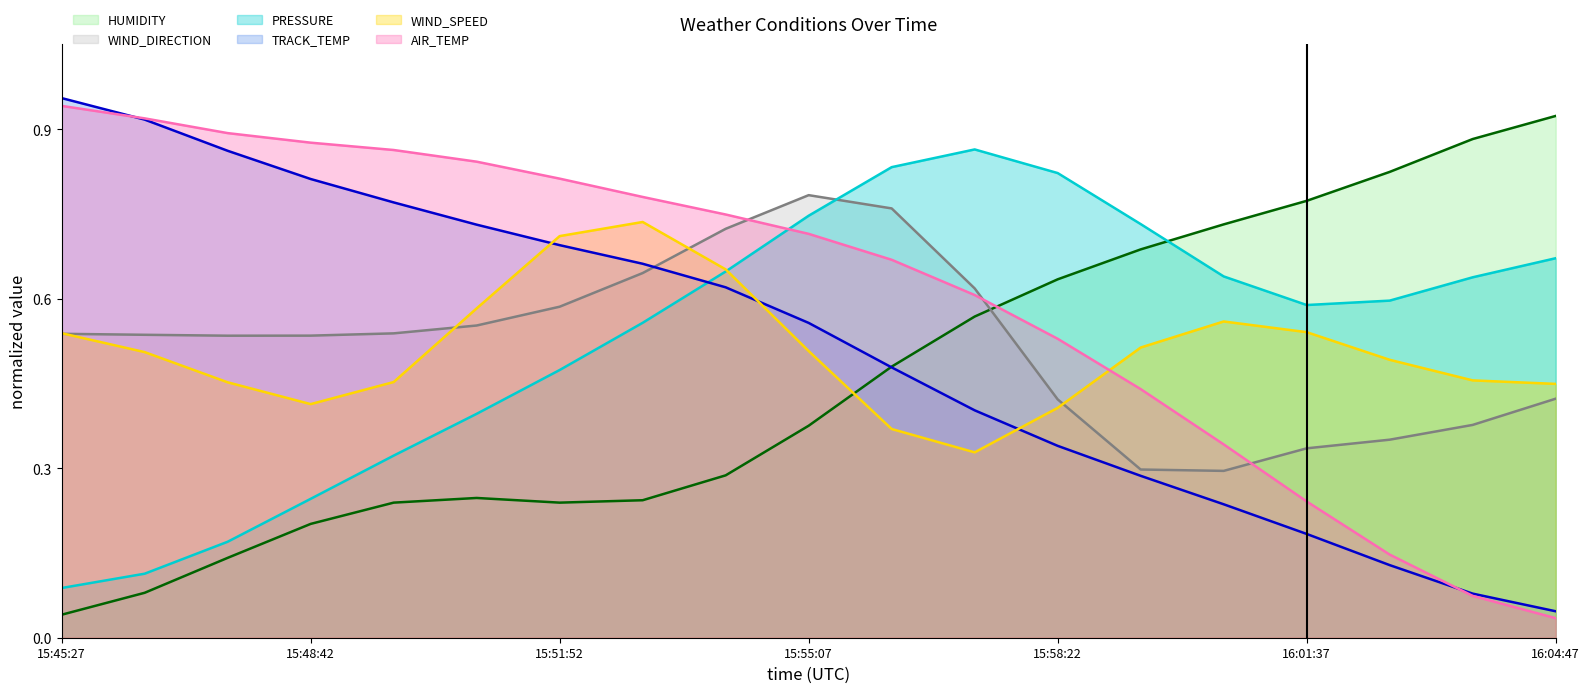

Is the value of HUMIDITY at 15:58:22 greater than the value of AIR_TEMP at 15:50:52?

No